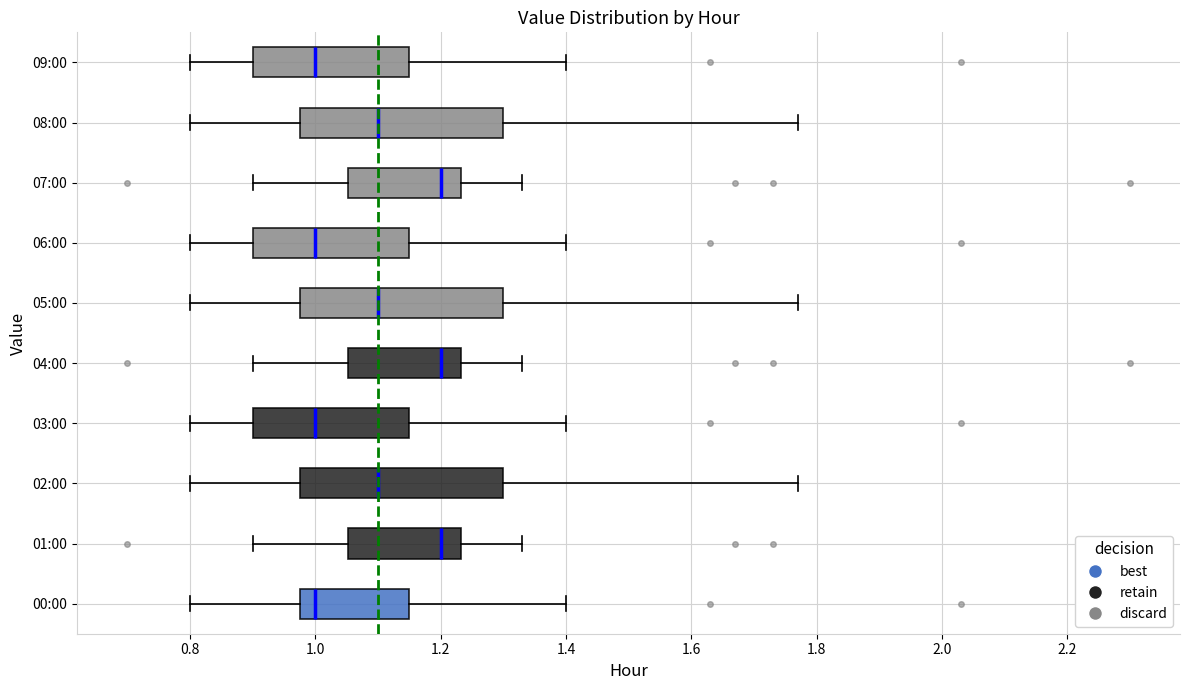

Where is the left edge of the box for 05:00 on the x-axis? The values are not printed on the chart, so give them approximately, as read against the axis.

0.98